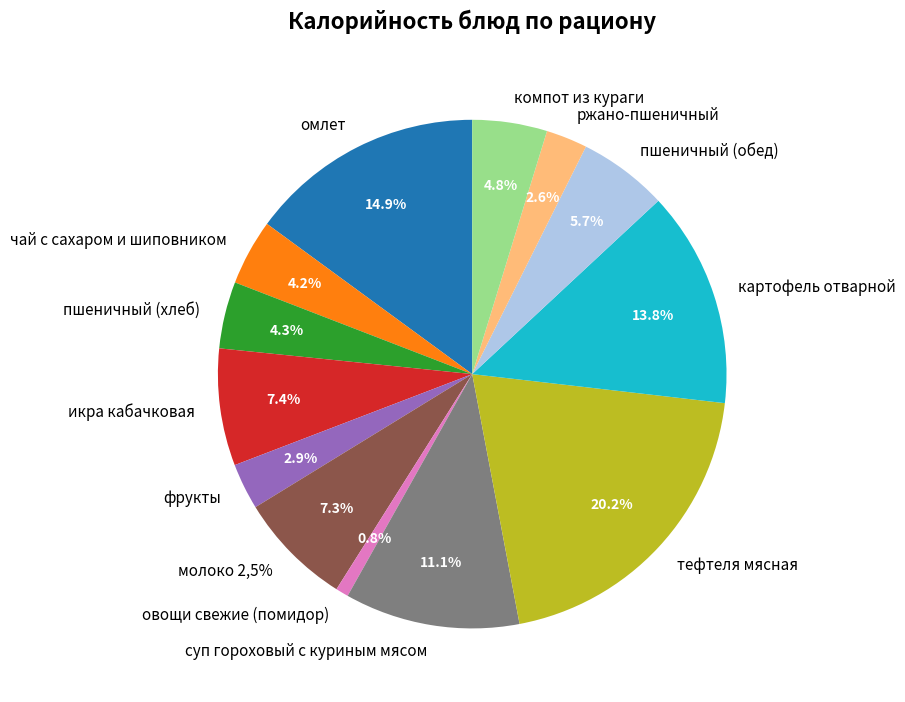

Is there a majority slice in this chart?

No